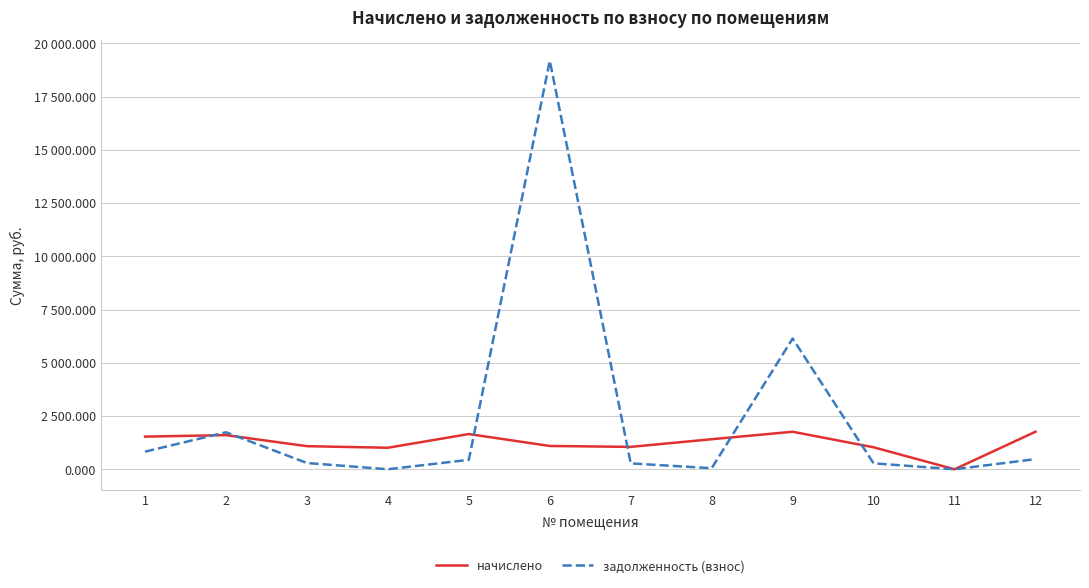

What are all the series names shown in the legend?

начислено, задолженность (взнос)